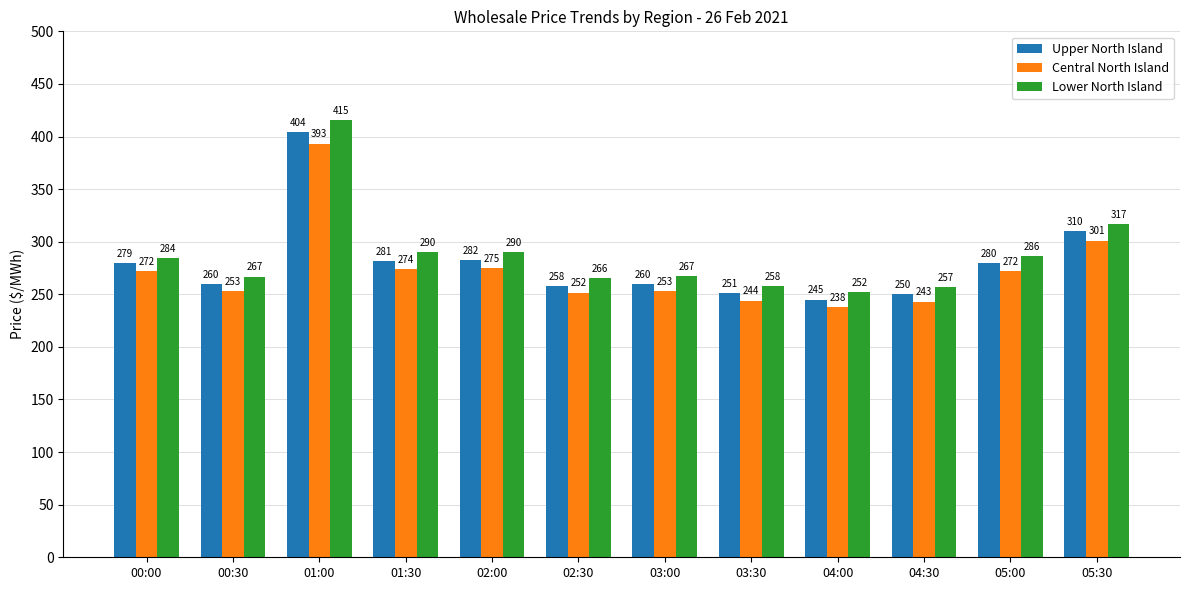

How many data points does each series have?

12